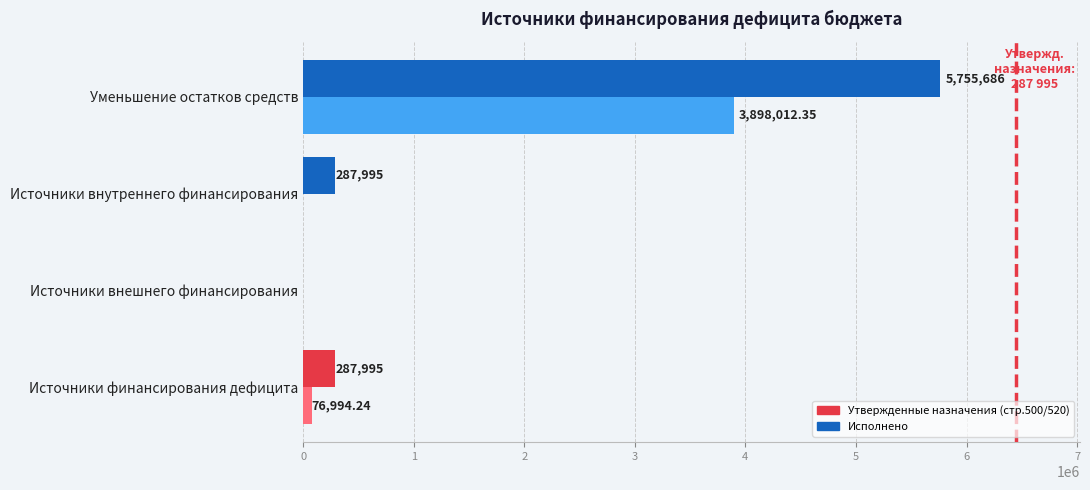

At which category is the sum across all series the highest?

Уменьшение остатков средств